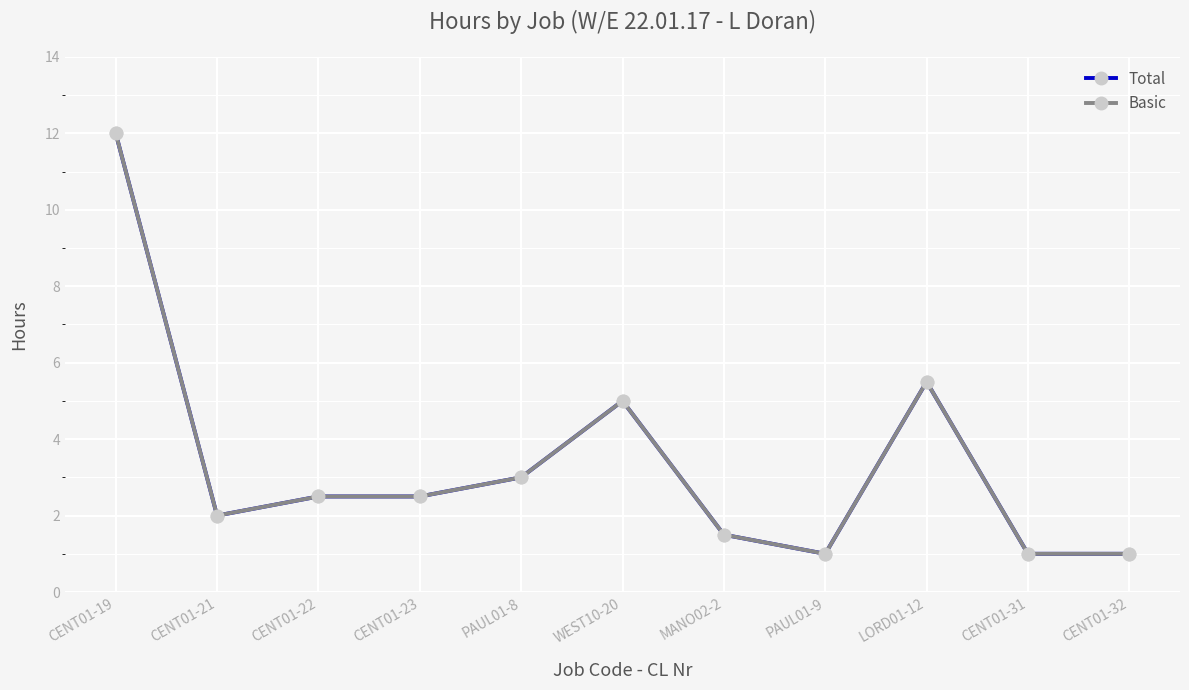

In Total, how many points are lower than both neighbors (excluding endpoints)?

2